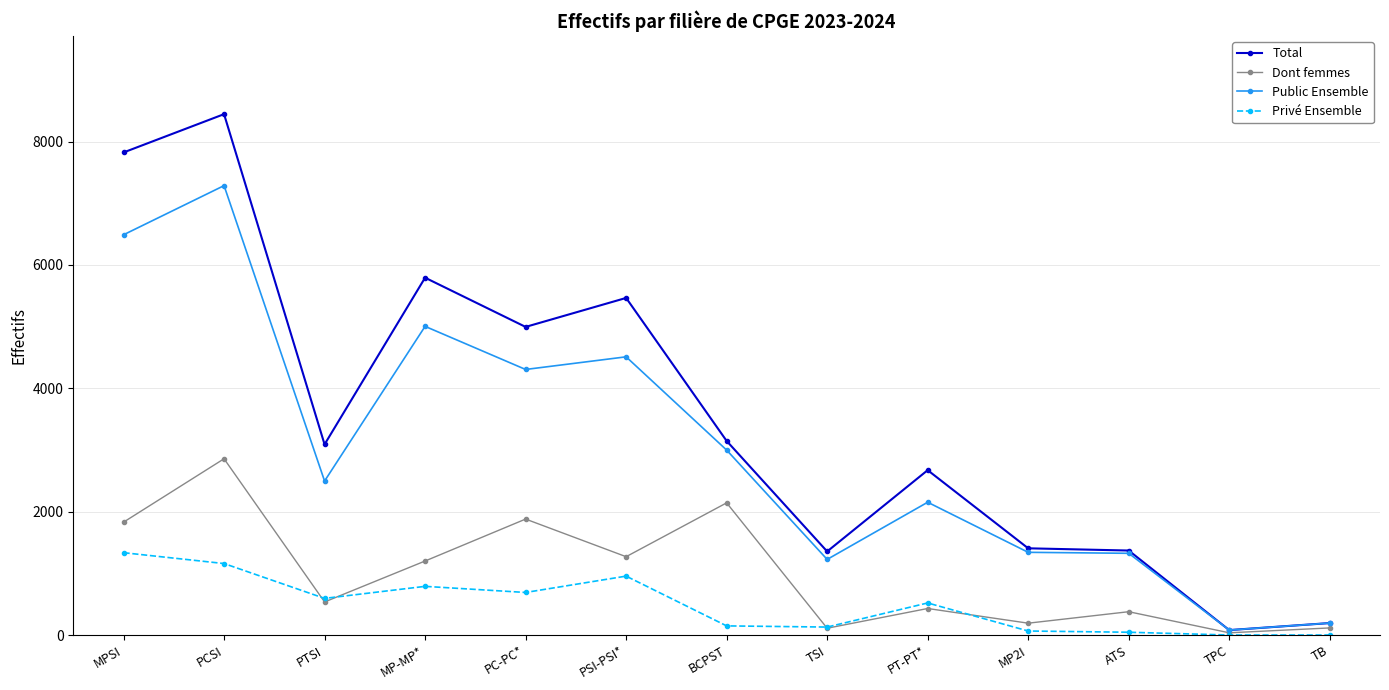

Is the value of Total at PSI-PSI* greater than the value of Public Ensemble at TPC?

Yes